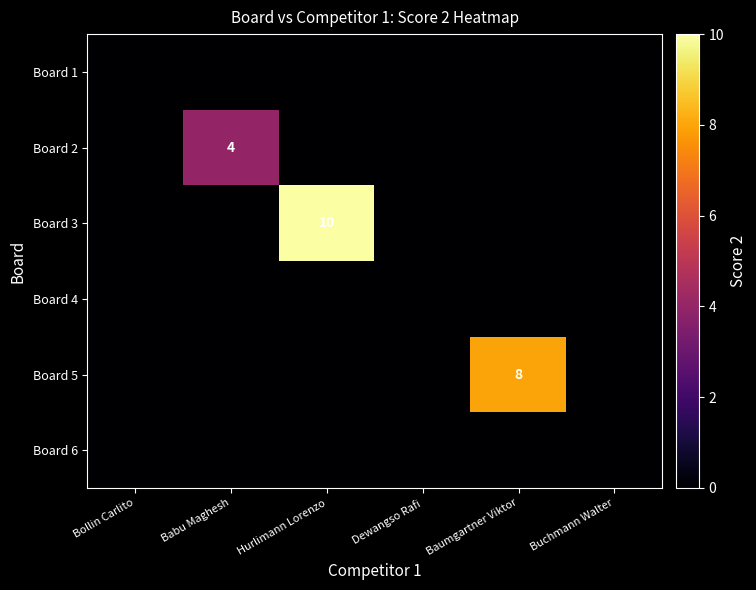

Which category has the lowest value across all series?

Bollin Carlito